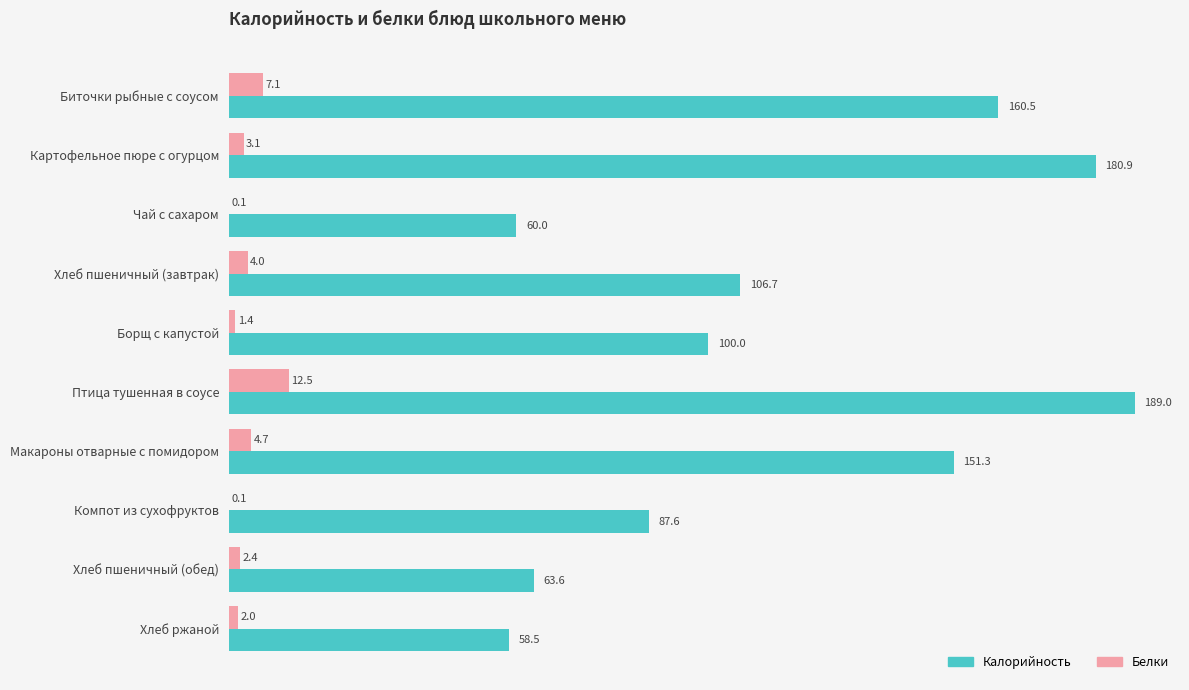

Which series has the widest spread of values?

Калорийность